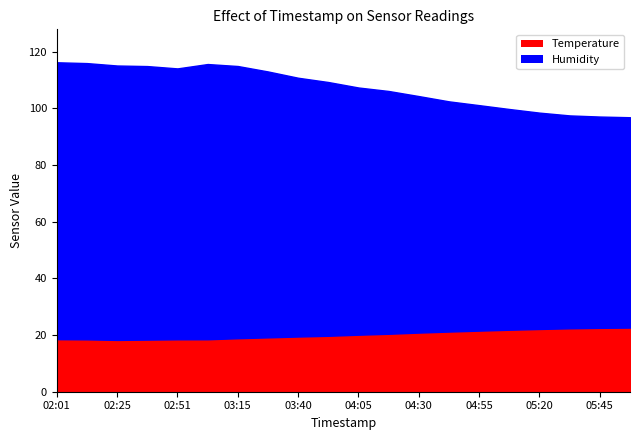

True or false: Humidity and Temperature cross at least once.

False